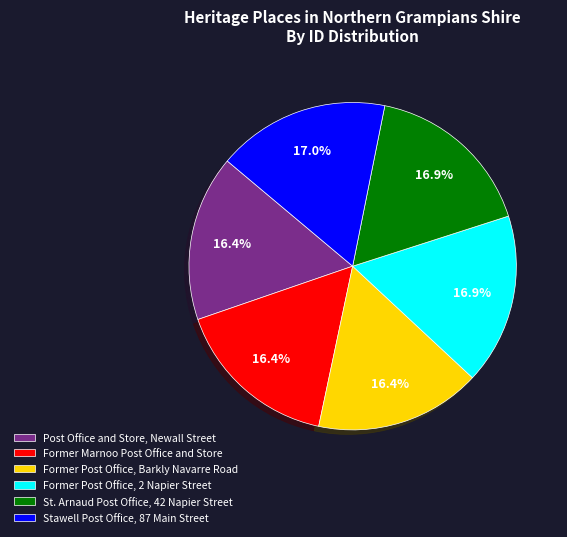

To the nearest percent, what is the difference between the largest and smallest slice percentages?

1%